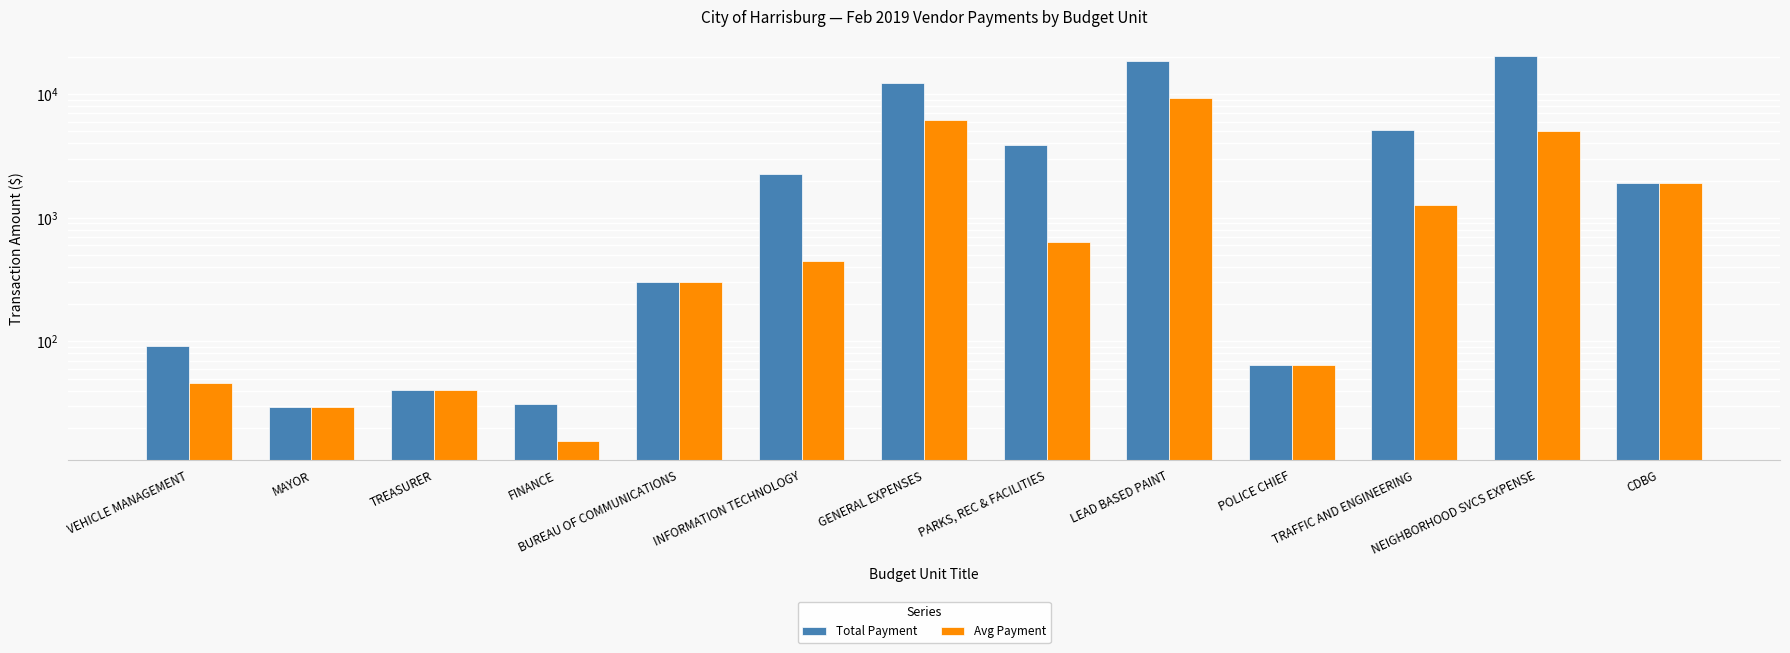

At how many categories does at least one series exceed 14790?

2